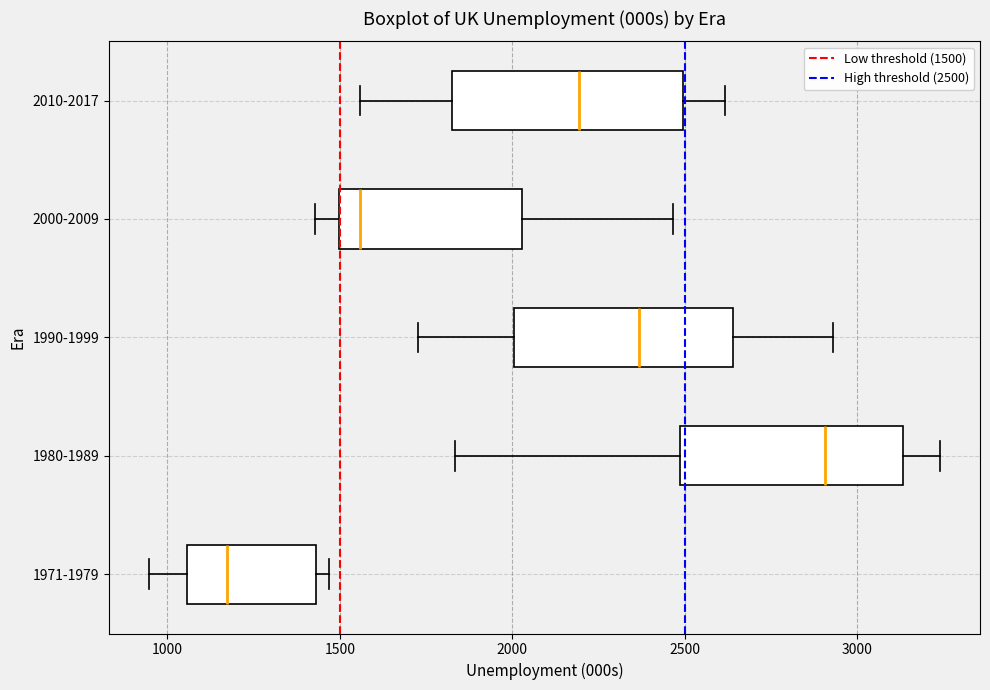

Where does the median line of the box for 1971-1979 sit on the x-axis? The values are not printed on the chart, so give them approximately, as read against the axis.

1150